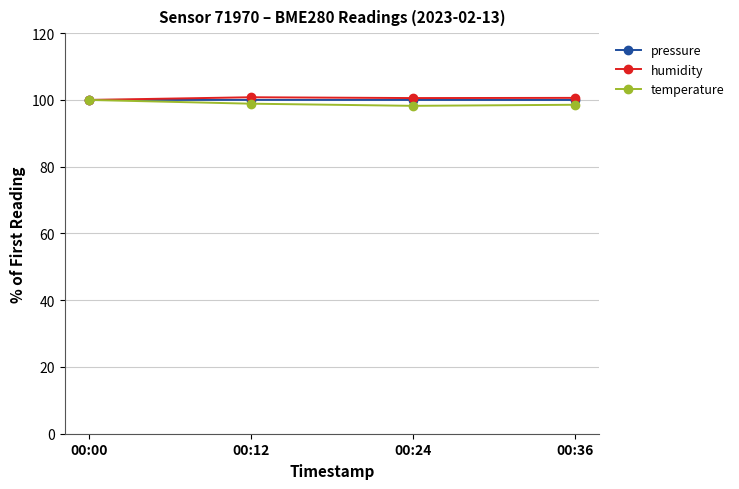

What is the spread (max minus min) of values at 00:36?

2.1